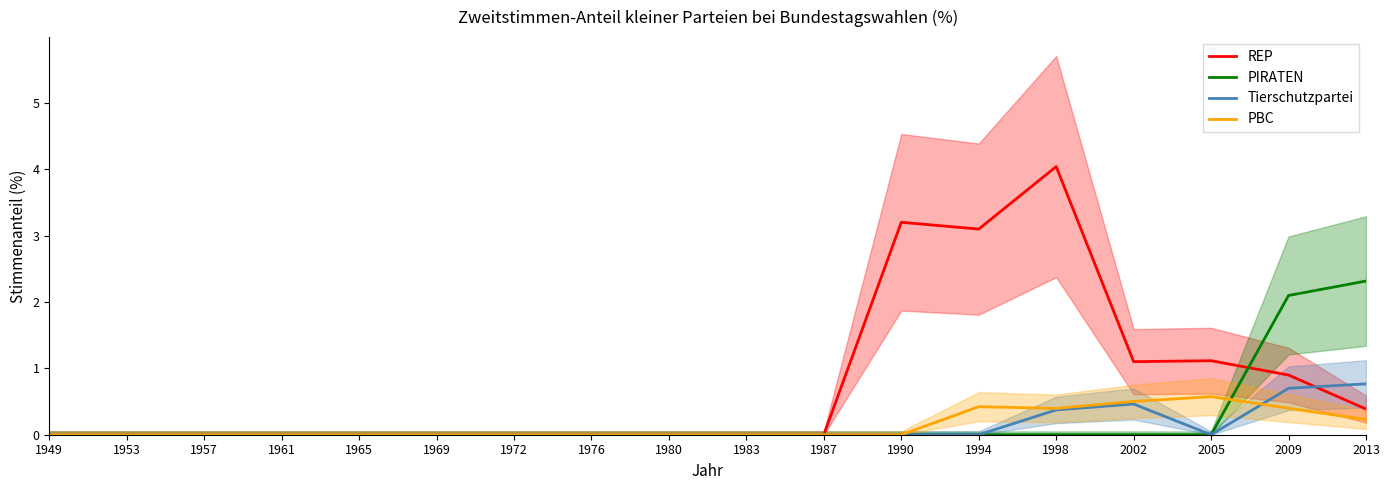

How many categories are shown in the chart?

18